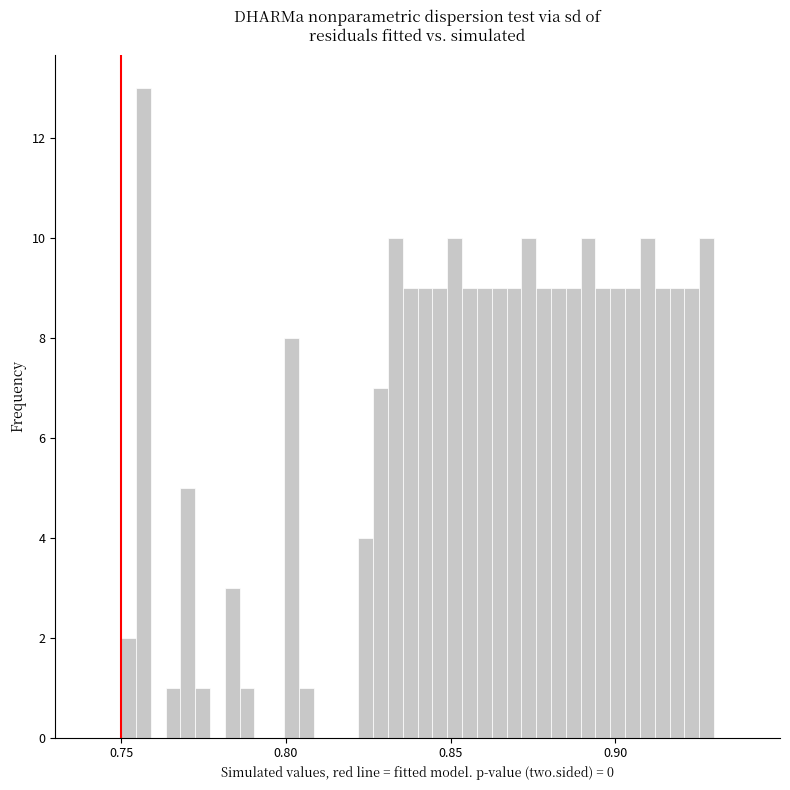

Around what value on the x-axis is the tallest bar? Give the approximate position of its centre, as read against the axis.

0.755